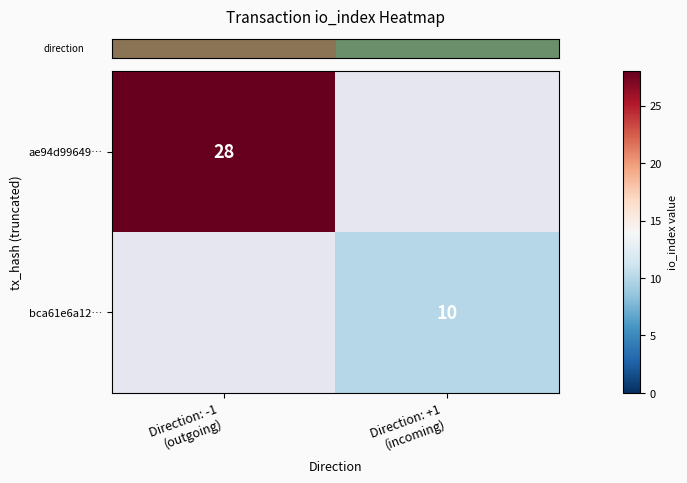

Which series has the largest range (max minus min)?

row_0